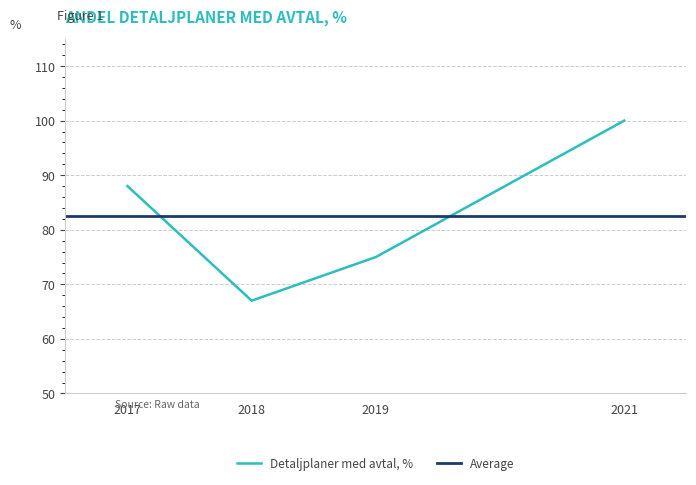

What is the difference between the second highest and minimum values?

21